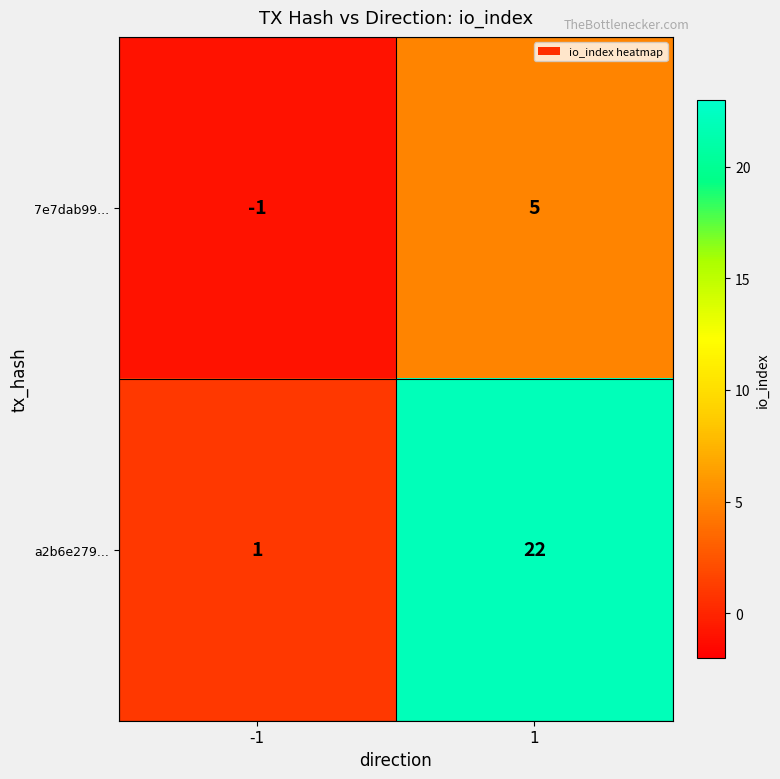

Which series changed the most between -1 and 1?

a2b6e279...